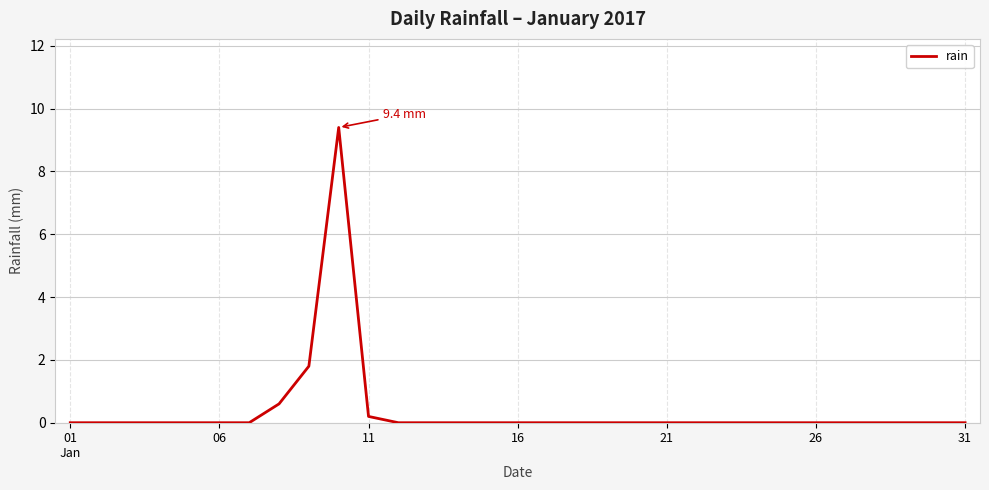

Reading left to right, what are all the values shown in this chart?

0.0	0.0	0.0	0.0	0.0	0.0	0.0	0.6	1.8	9.4	0.2	0.0	0.0	0.0	0.0	0.0	0.0	0.0	0.0	0.0	0.0	0.0	0.0	0.0	0.0	0.0	0.0	0.0	0.0	0.0	0.0